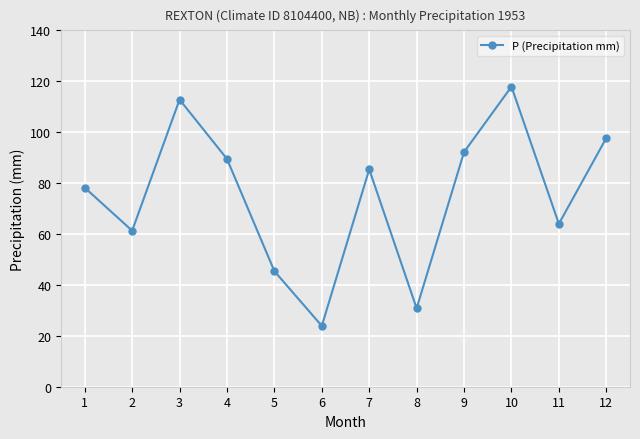

Count the number of values greater than 85.

6